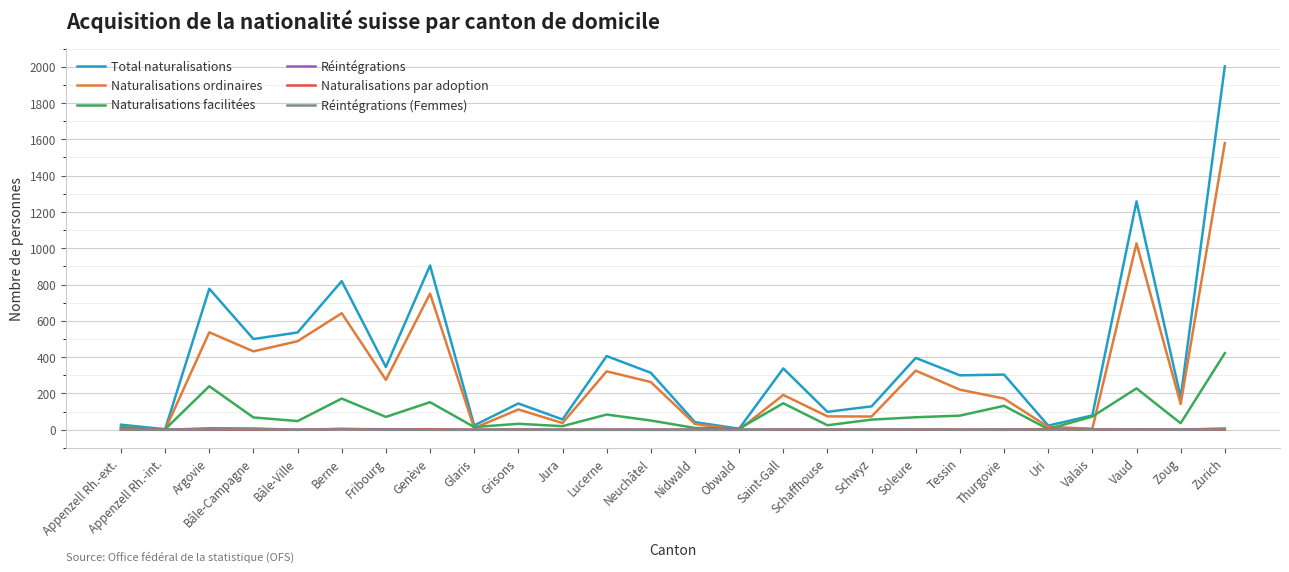

What are all the series names shown in the legend?

Total naturalisations, Naturalisations ordinaires, Naturalisations facilitées, Réintégrations, Naturalisations par adoption, Réintégrations (Femmes)